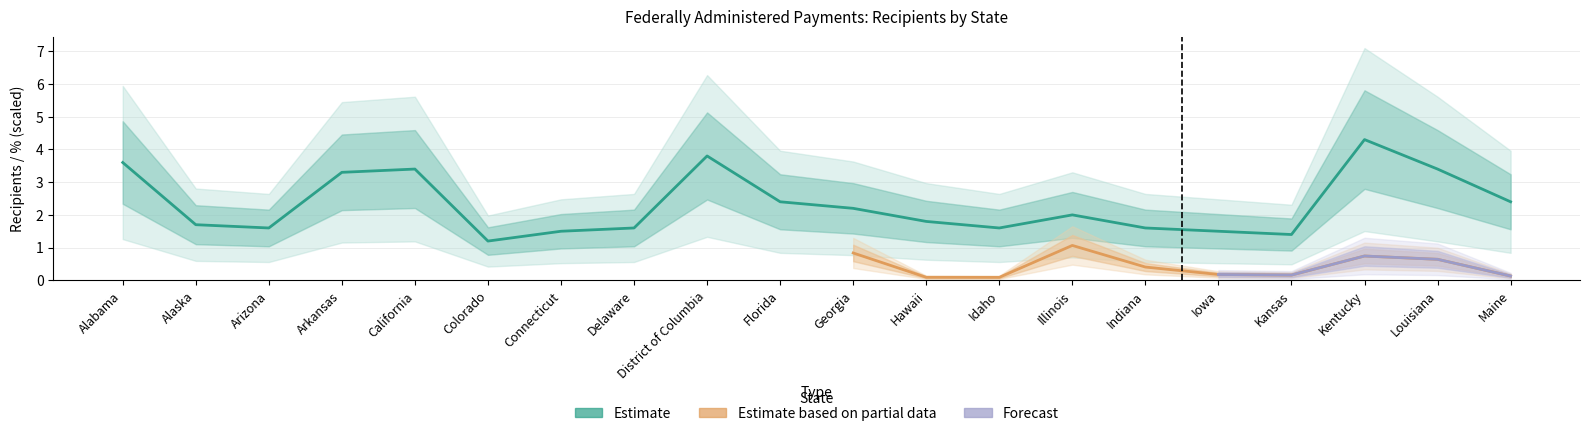

At which category does the data reach its first local peak?

California